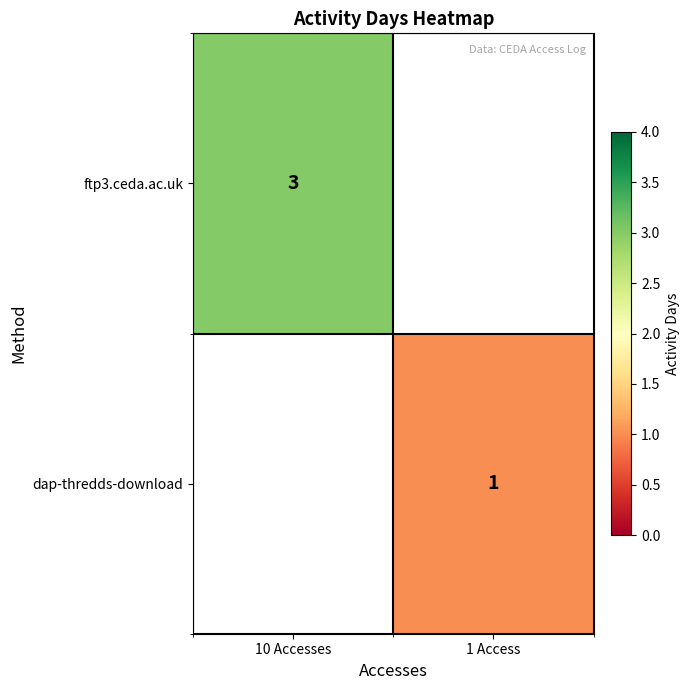

At how many categories does at least one series exceed 1?

1